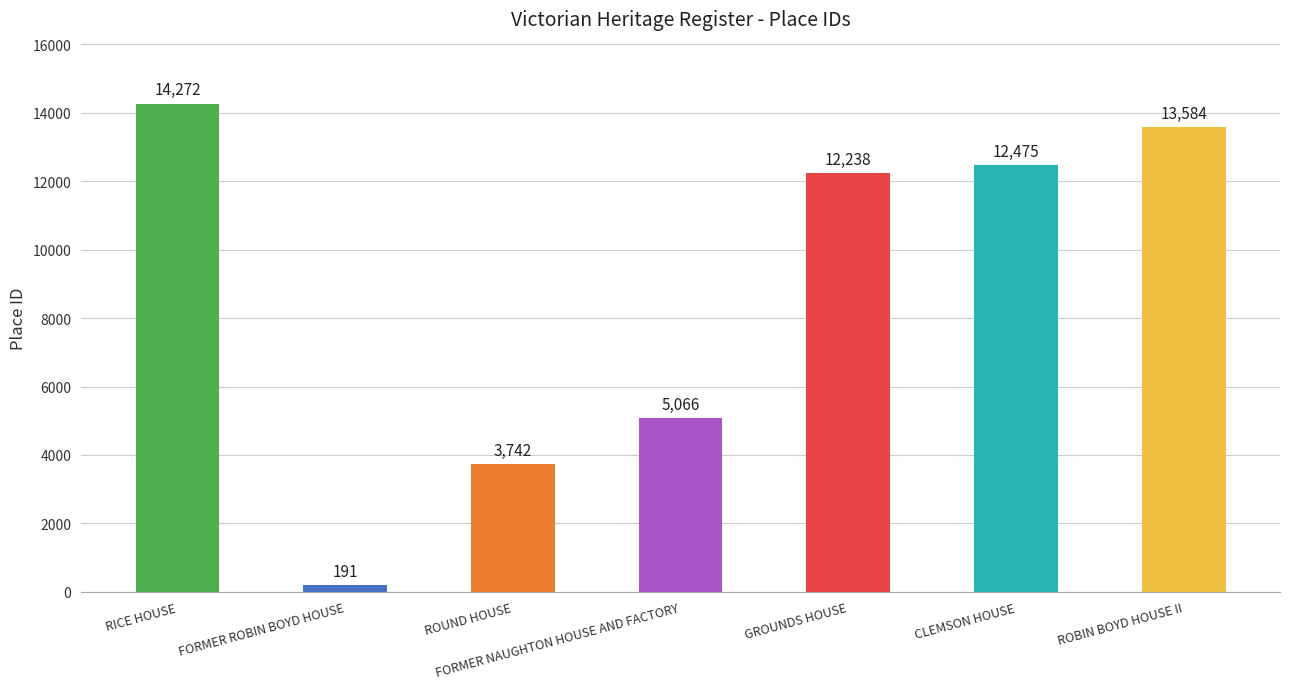

Reading right to left, extract all data points from this chart.

13584	12475	12238	5066	3742	191	14272